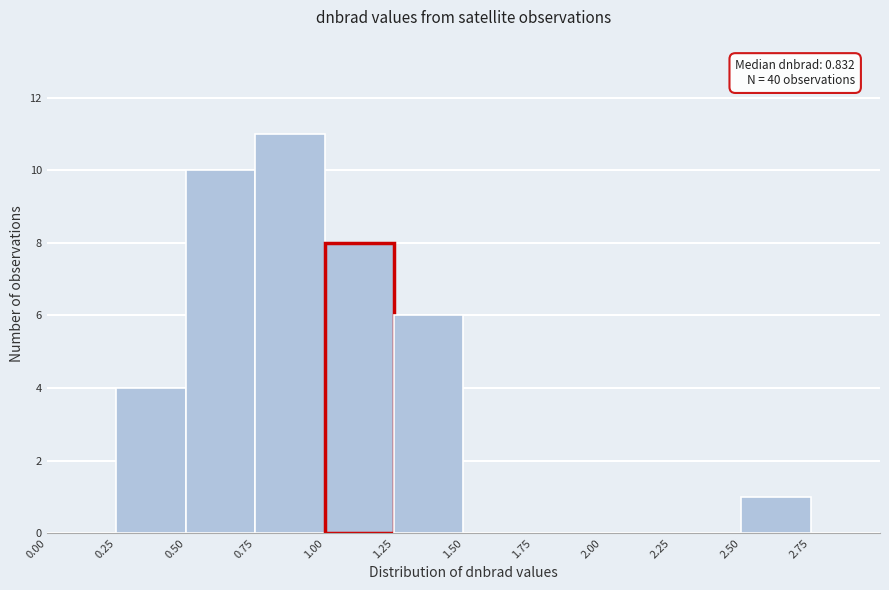

Which range on the x-axis has the tallest bar?

0.75 to 1.00